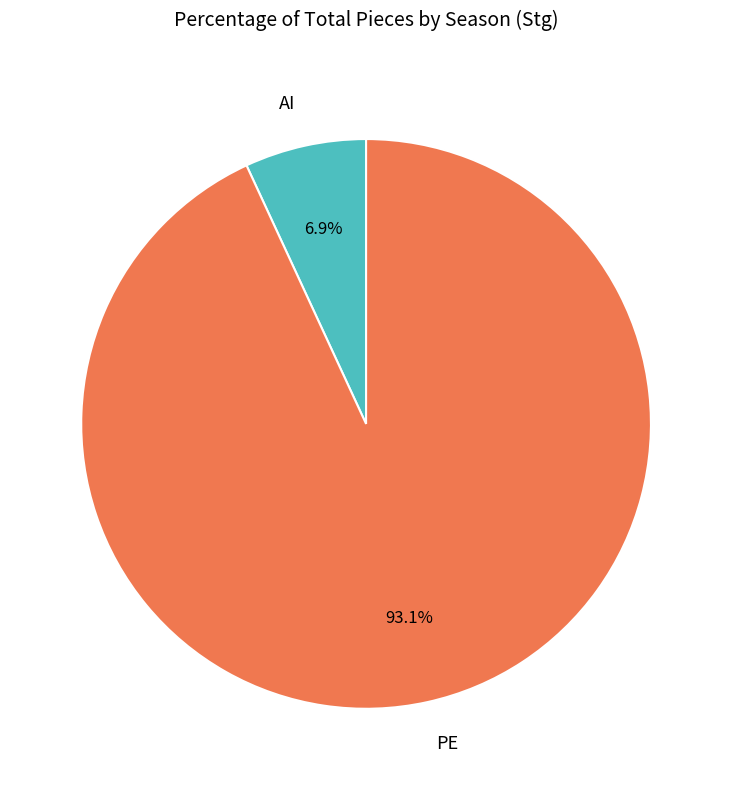

Rank the categories by value from lowest to highest.

AI, PE